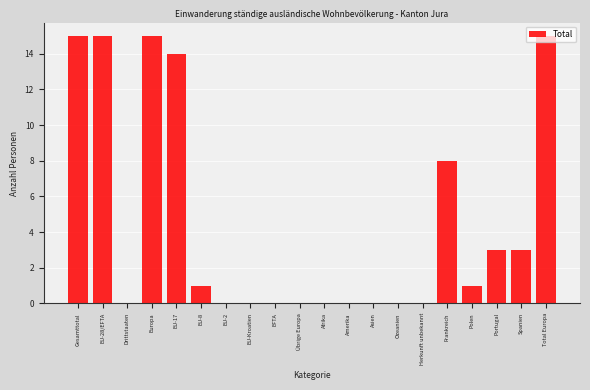

What is the ratio of the value at EU-28/EFTA to the value at EU-8?

15.0